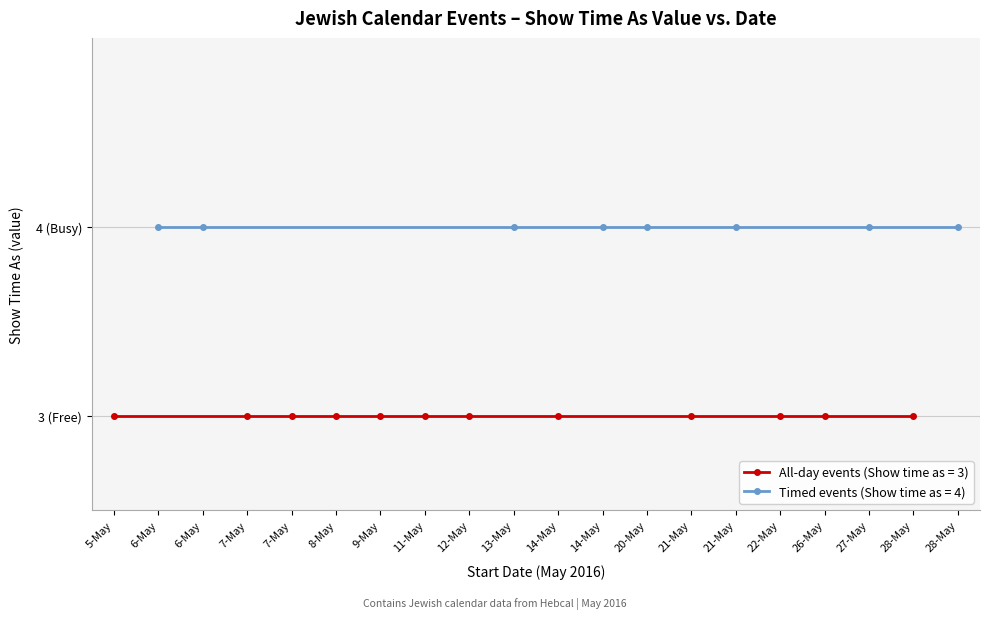

What is the approximate value of Show time as (all-day events, value=3) at 7?

3